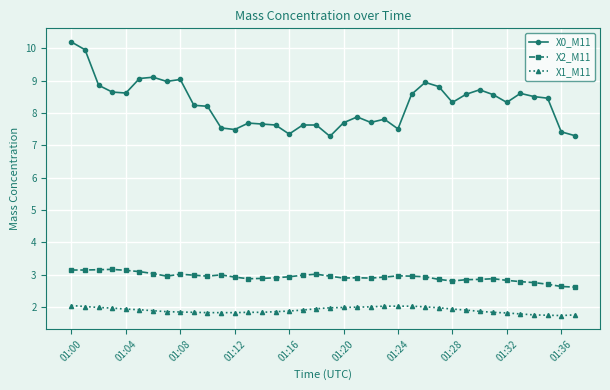

What is the maximum value for X1_M11?

2.0